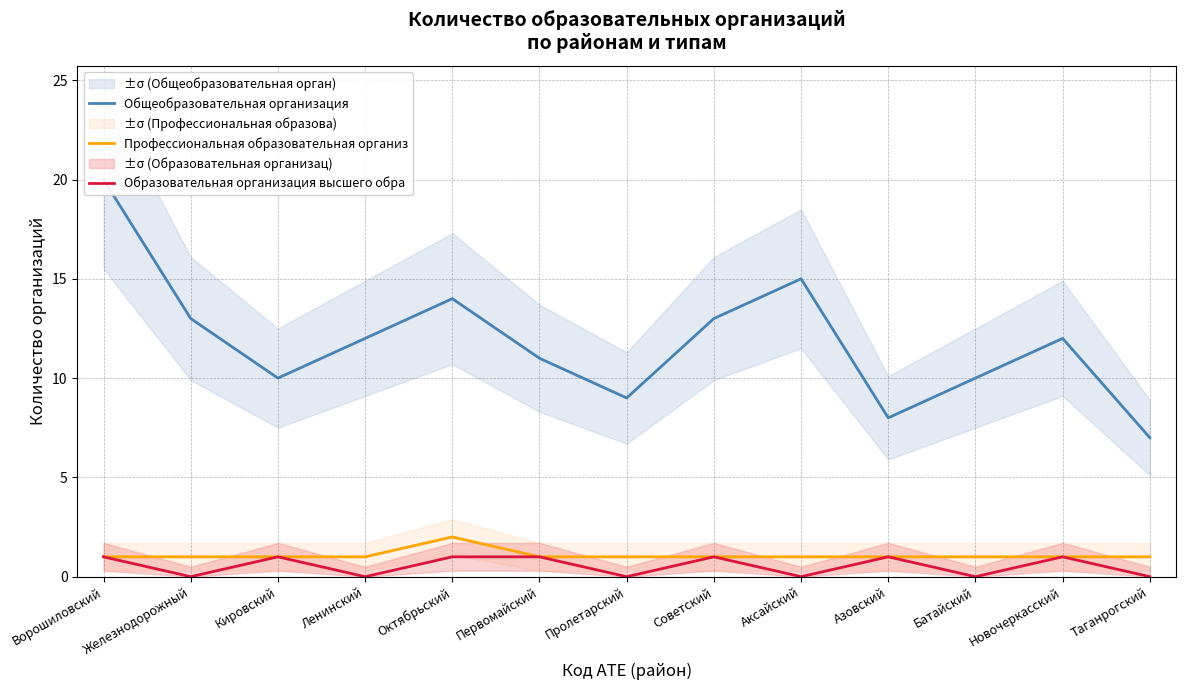

Reading left to right, extract all data points from this chart.

Общеобразовательная организация: Ворошиловский=20	Железнодорожный=13	Кировский=10	Ленинский=12	Октябрьский=14	Первомайский=11	Пролетарский=9	Советский=13	Аксайский=15	Азовский=8	Батайский=10	Новочеркасский=12	Таганрогский=7
Профессиональная образовательная организ: Ворошиловский=1	Железнодорожный=1	Кировский=1	Ленинский=1	Октябрьский=2	Первомайский=1	Пролетарский=1	Советский=1	Аксайский=1	Азовский=1	Батайский=1	Новочеркасский=1	Таганрогский=1
Образовательная организация высшего обра: Ворошиловский=1	Железнодорожный=0	Кировский=1	Ленинский=0	Октябрьский=1	Первомайский=1	Пролетарский=0	Советский=1	Аксайский=0	Азовский=1	Батайский=0	Новочеркасский=1	Таганрогский=0